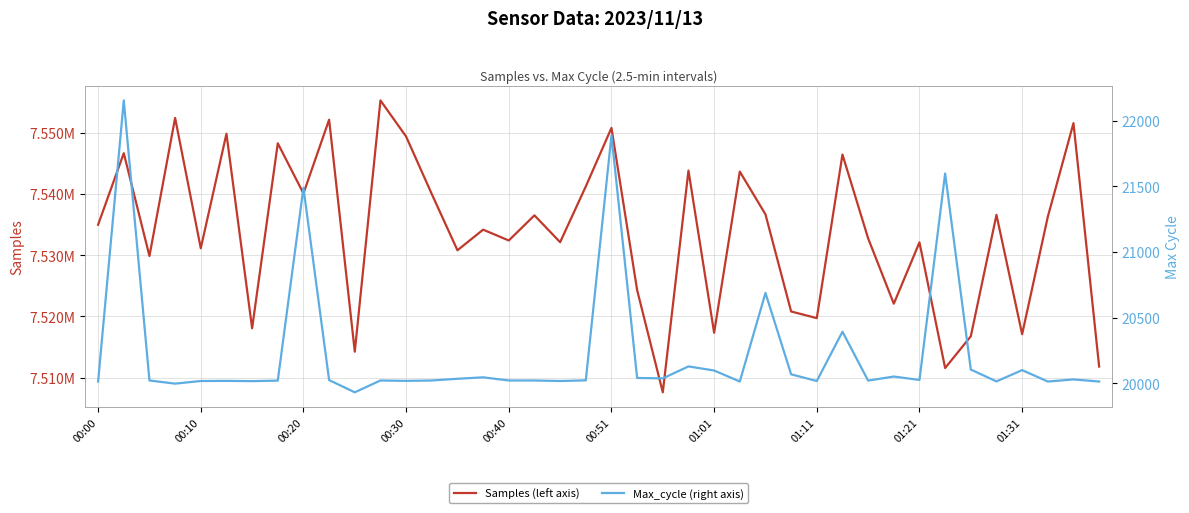

Is it true that Samples (left axis) equals 10727783 at 01:21?

False